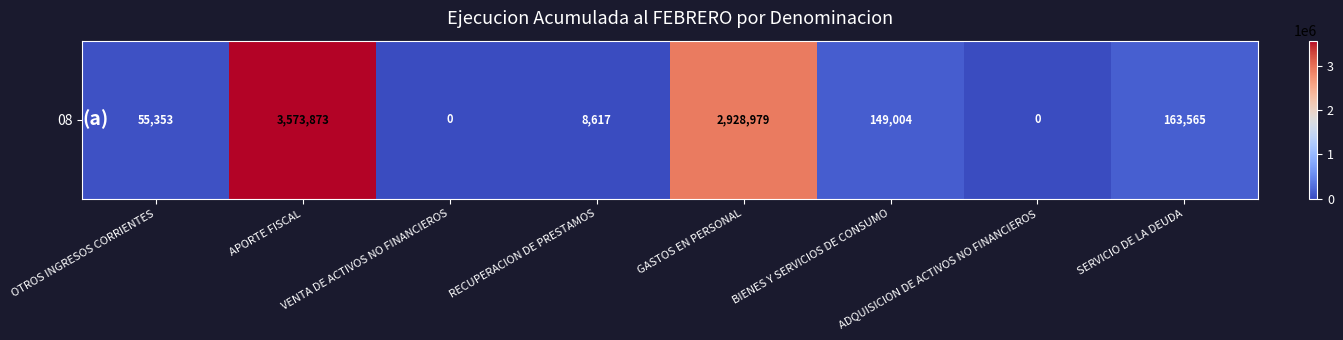

How many categories are shown in the chart?

8